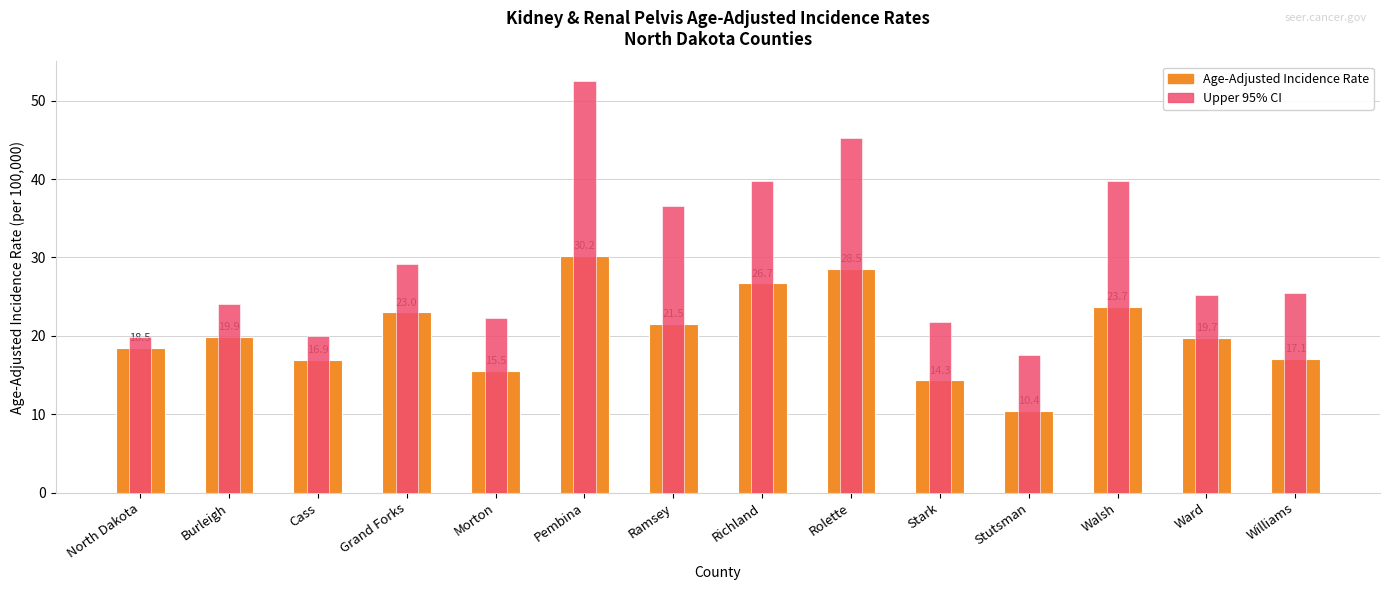

True or false: Upper 95% CI has a value of 19.9 at North Dakota.

True